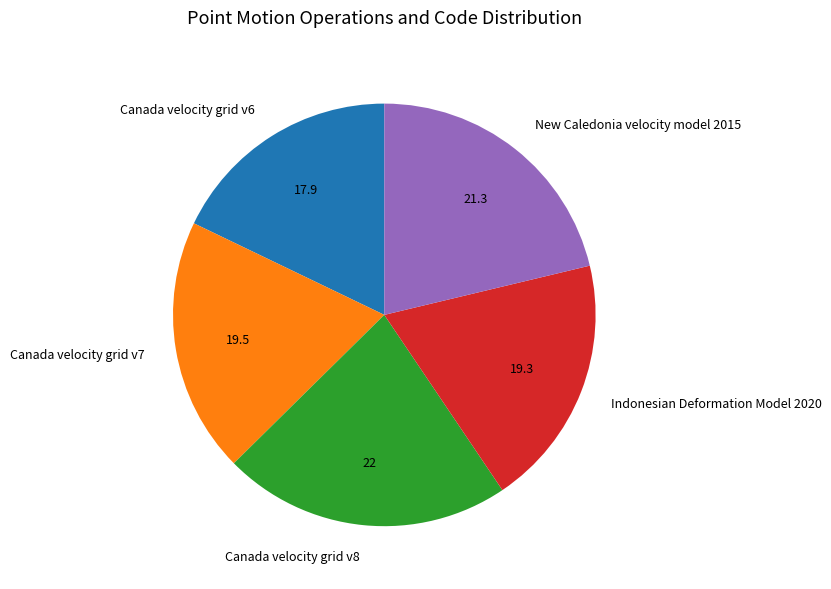

How many segments does this pie chart have?

5